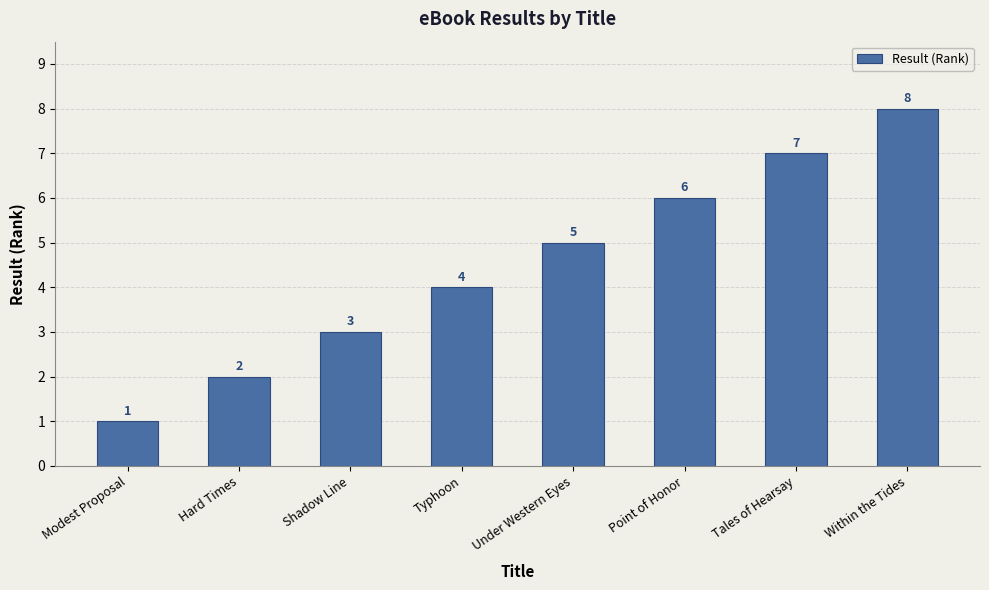

What is the difference between the values at Point of Honor and Hard Times?

4